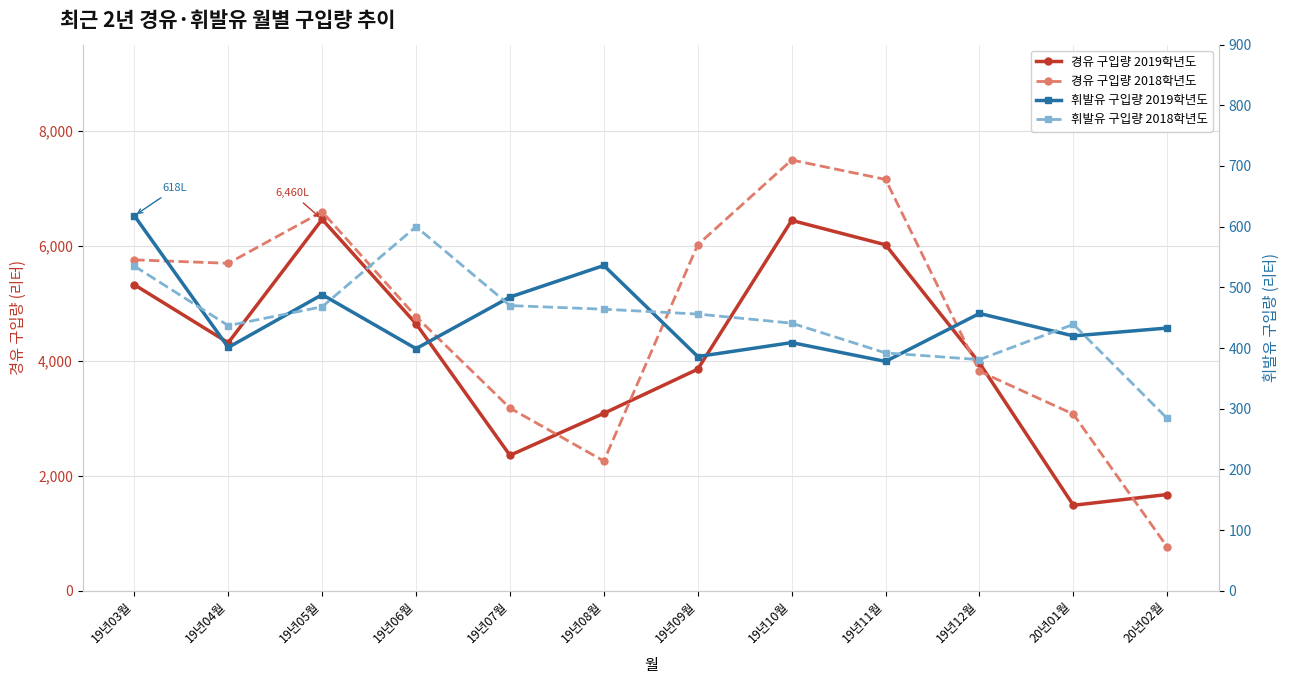

Where is 경유 구입량 2019학년도 nearest to the value 3974?

19년12월